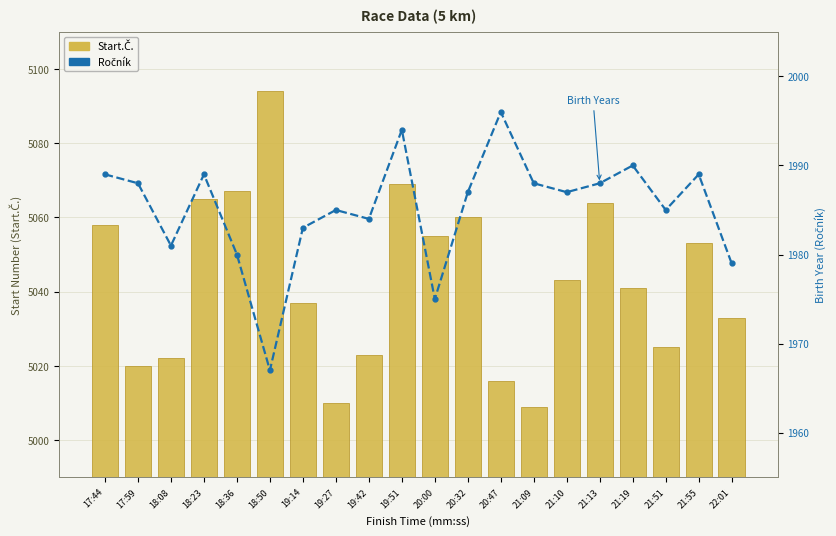

What is the label of the 19th bar from the right?

17:59